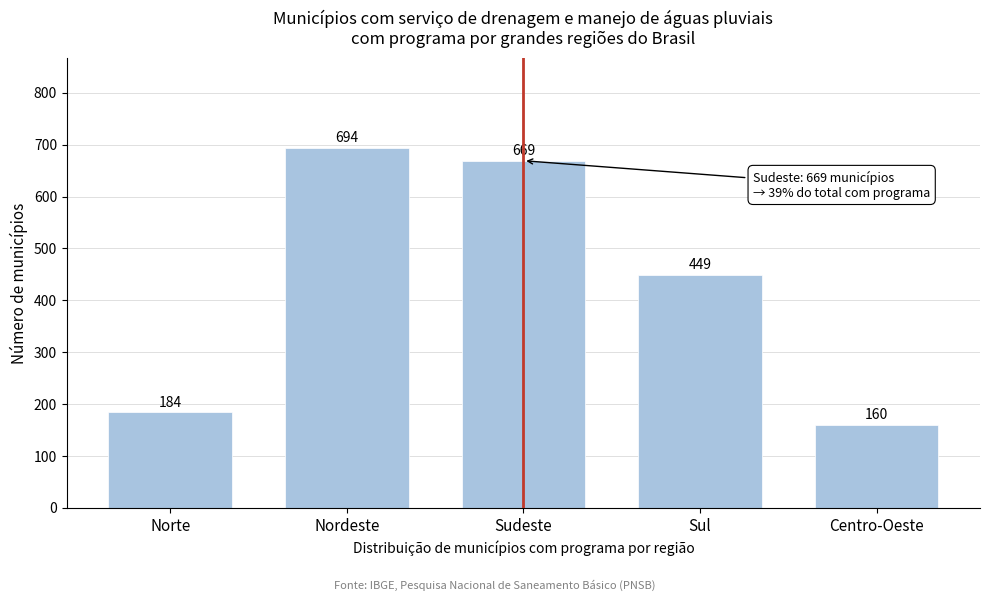

Reading left to right, list all the values displayed in this chart.

184	694	669	449	160